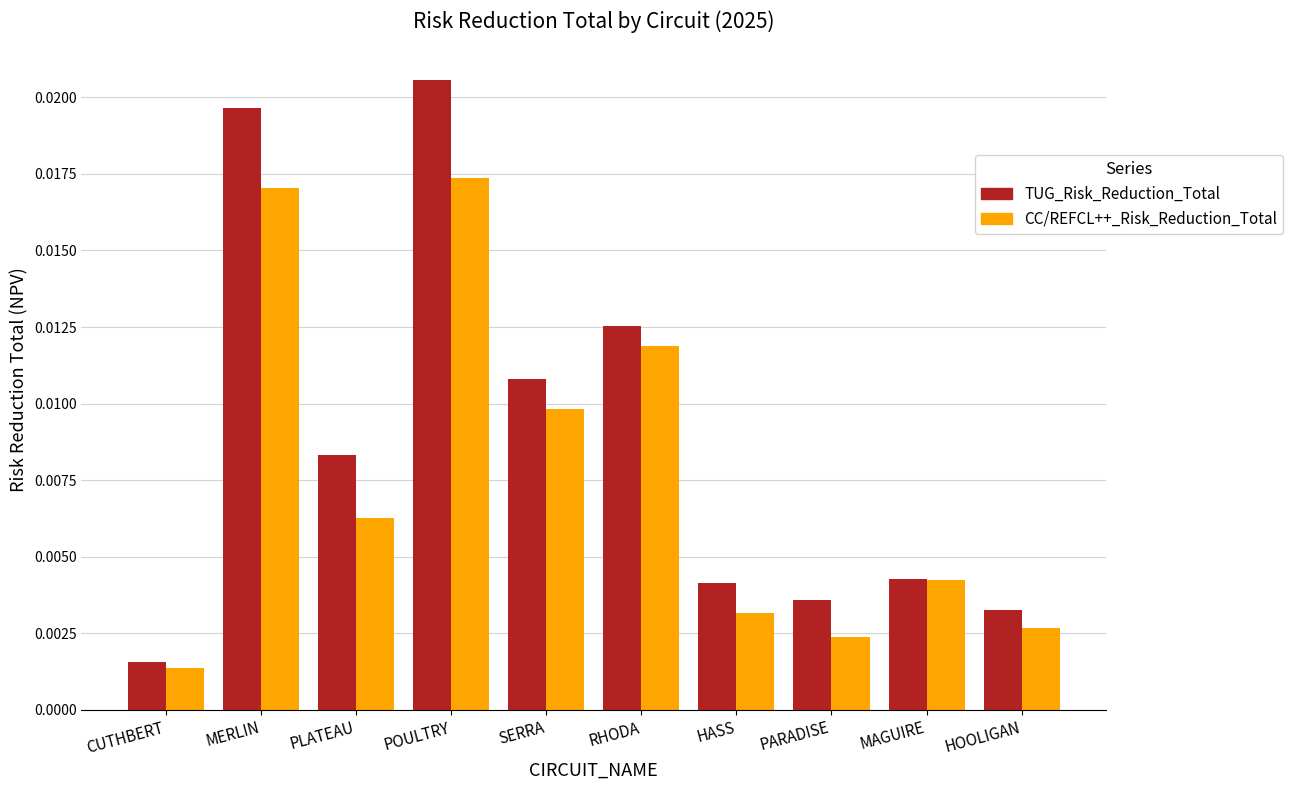

Which series has the widest spread of values?

TUG_Risk_Reduction_Total